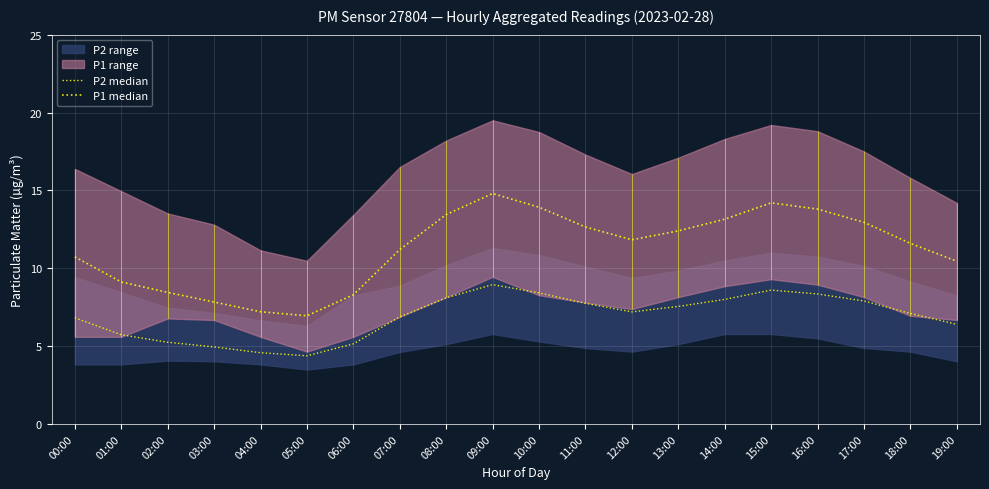

What is the difference between the second highest and minimum values in the P1 median series?

7.2